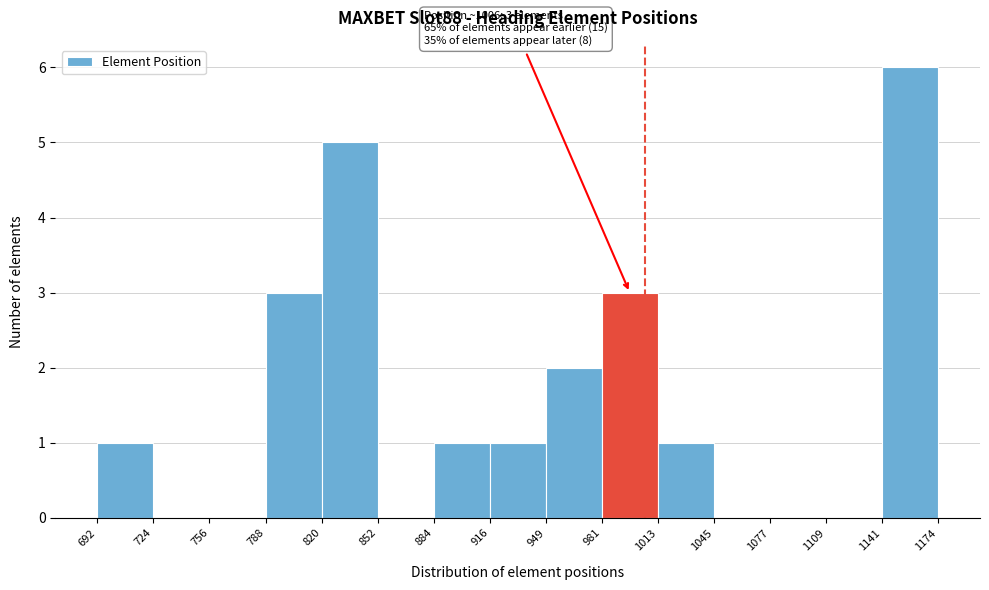

Which range on the x-axis has the tallest bar?

1141 to 1174